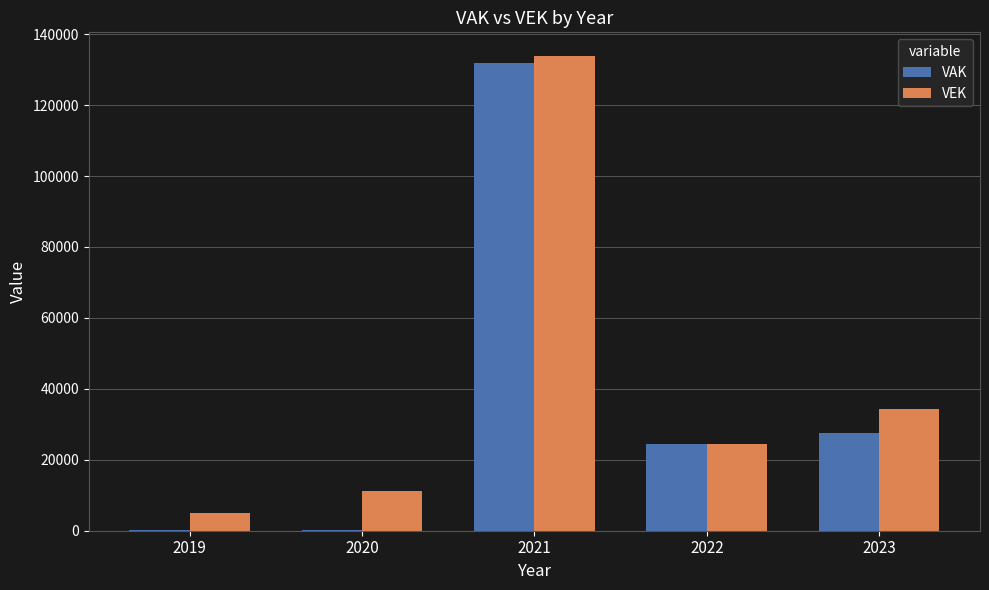

Between 2019 and 2021, which series saw the biggest shift?

VAK